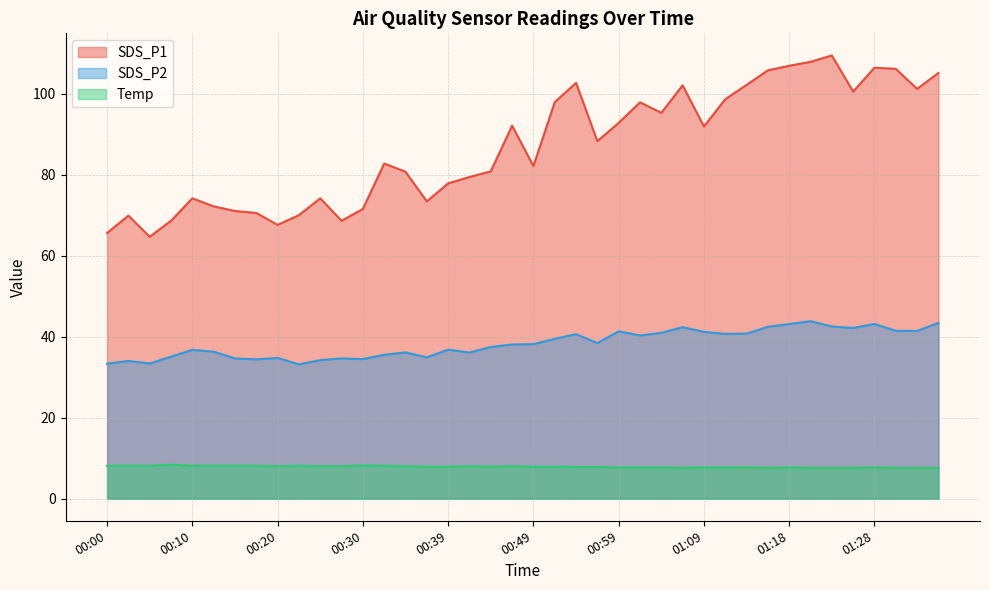

Which series has the largest range (max minus min)?

SDS_P1